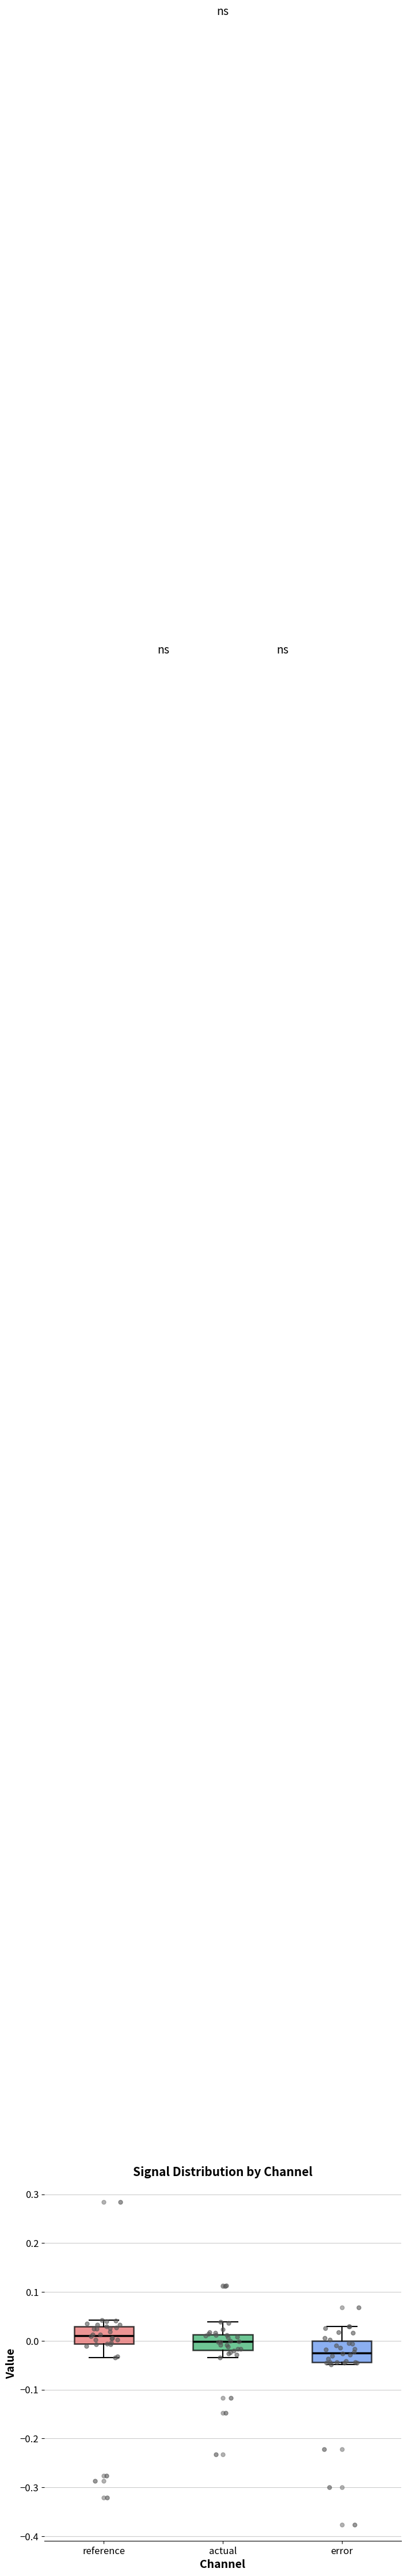

Reading left to right, read every box against the y-axis: the position of its median line, the range the box covers, and the ends of its whiskers. The values are not printed on the chart, so give them approximately, as read against the axis.

reference: median 0.01, box -0.01 to 0.03, whiskers -0.03 to 0.04
actual: median 0.00, box -0.02 to 0.01, whiskers -0.03 to 0.04
error: median -0.02, box -0.04 to 0.00, whiskers -0.05 to 0.03